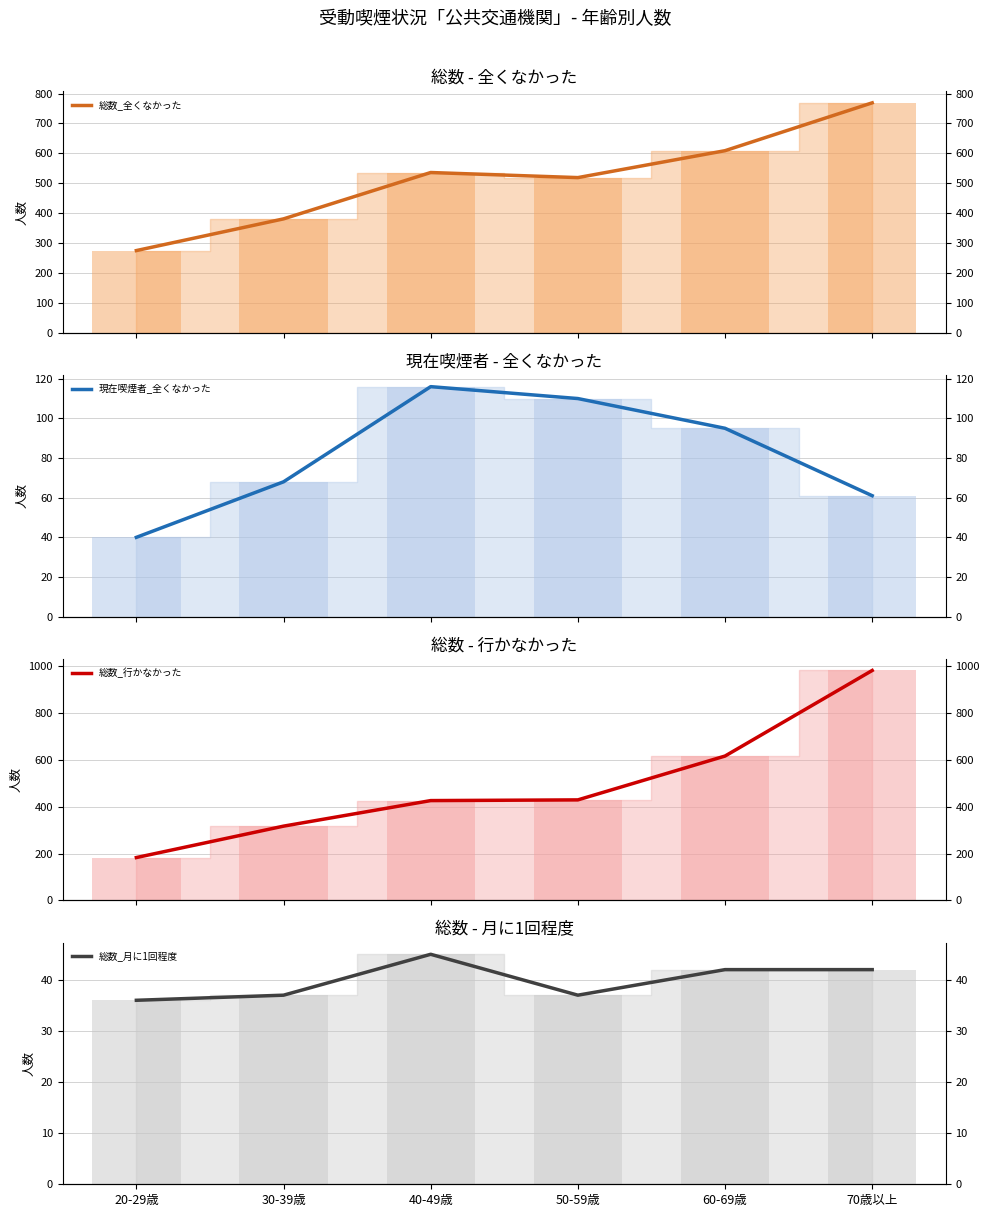

Which series has the widest spread of values?

総数_行かなかった